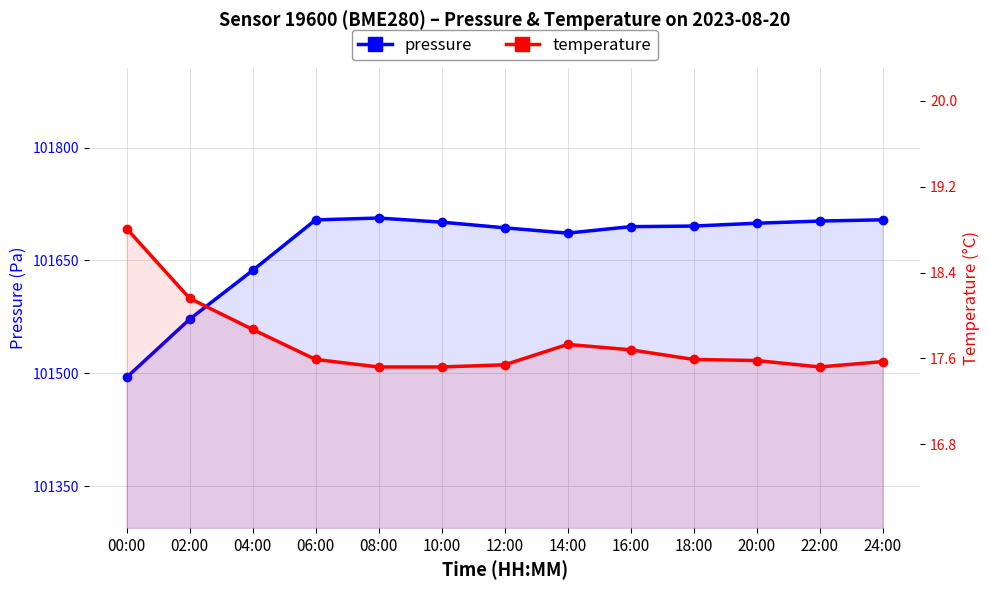

Reading right to left, what are all the values shown in this chart?

pressure: 101704.0	101702.3	101699.4	101695.7	101694.8	101686.2	101693.3	101700.8	101706.3	101703.9	101636.6	101571.8	101494.3
temperature: 17.6	17.5	17.6	17.6	17.7	17.7	17.5	17.5	17.5	17.6	17.9	18.2	18.8